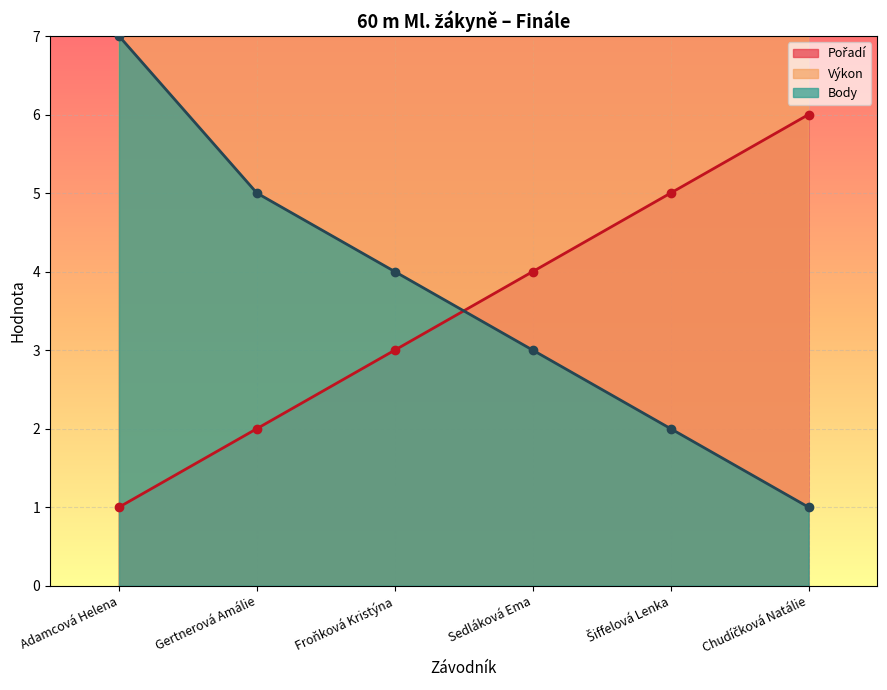

Which category has the highest value in the Body series?

Adamcová Helena